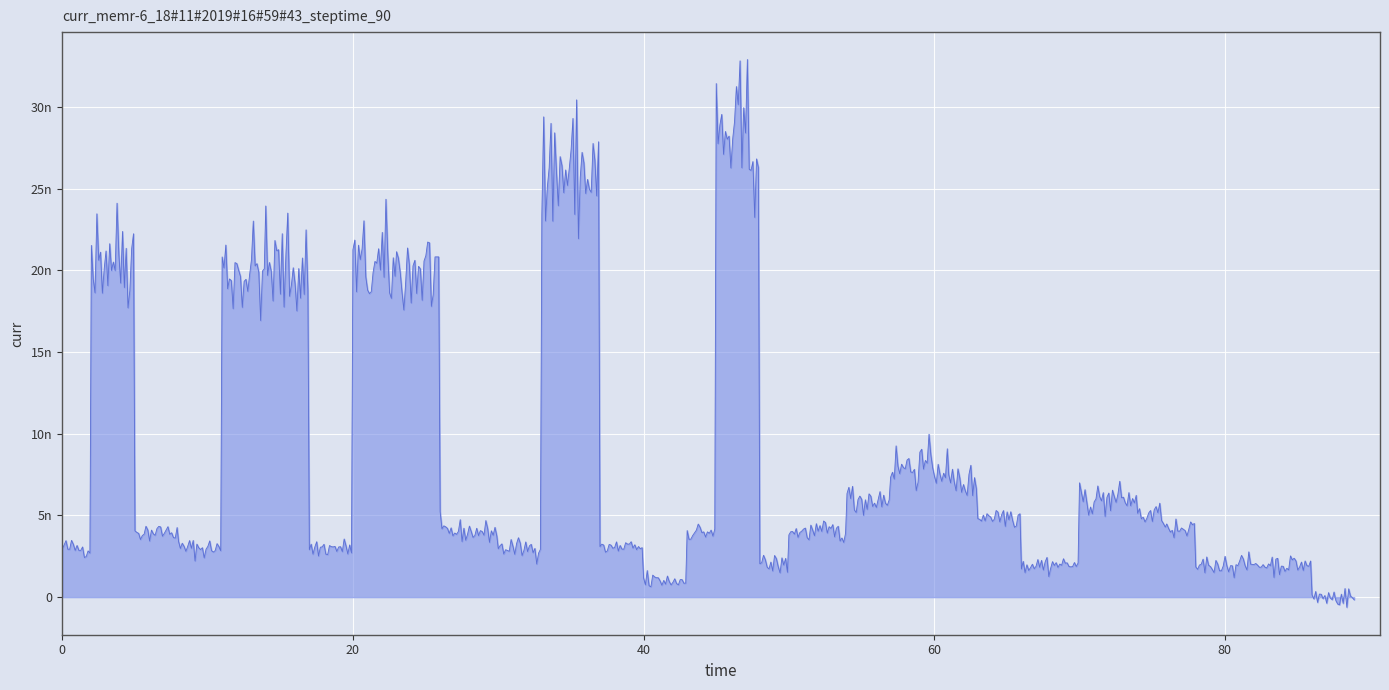

The value at 0 is -11. True or false?

False